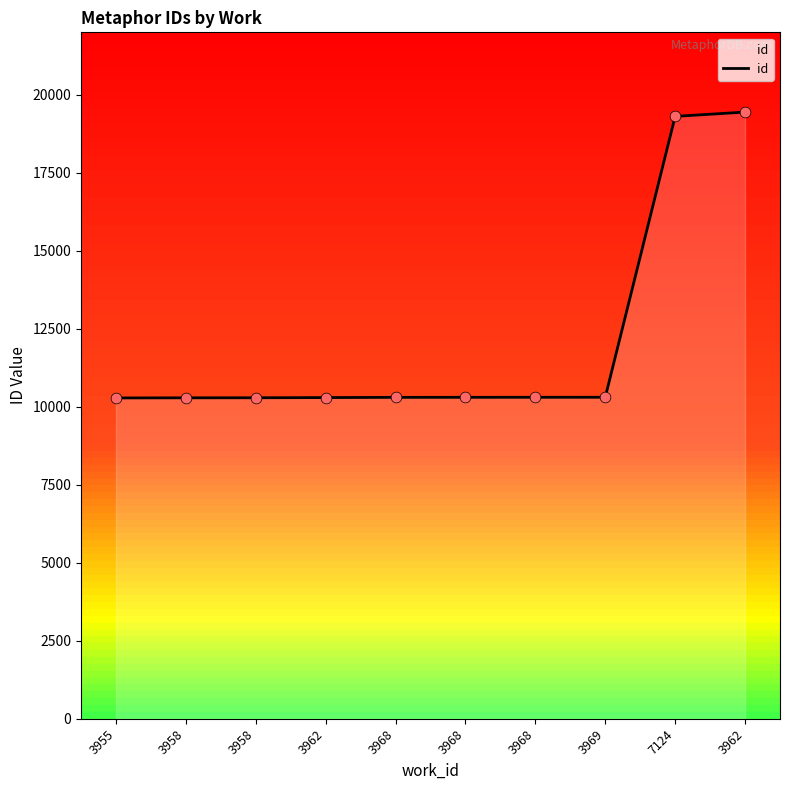

What is the ratio of the value at 3968 to the value at 3962?

0.5